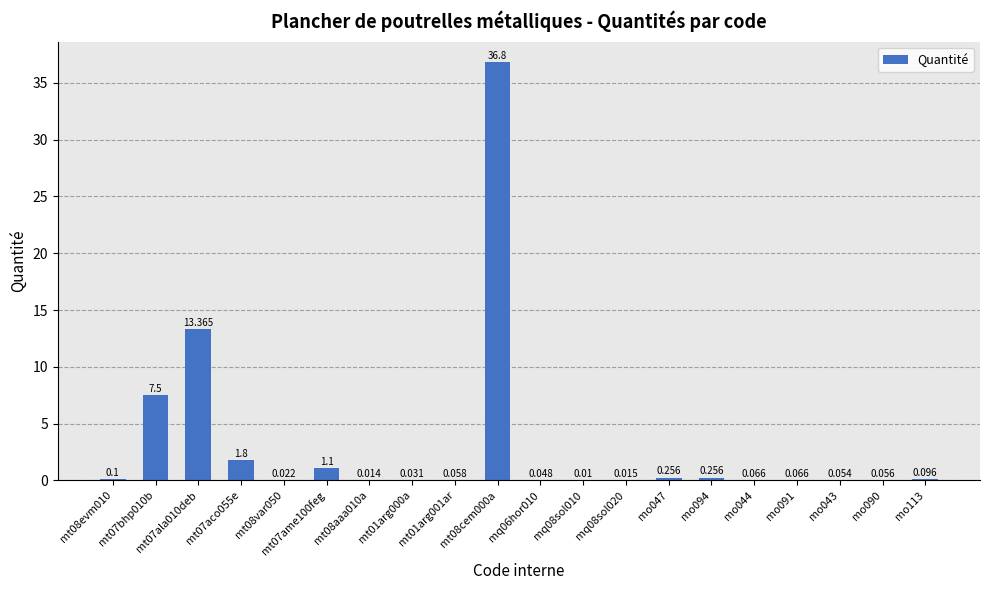

What is the sum of all values?

61.7